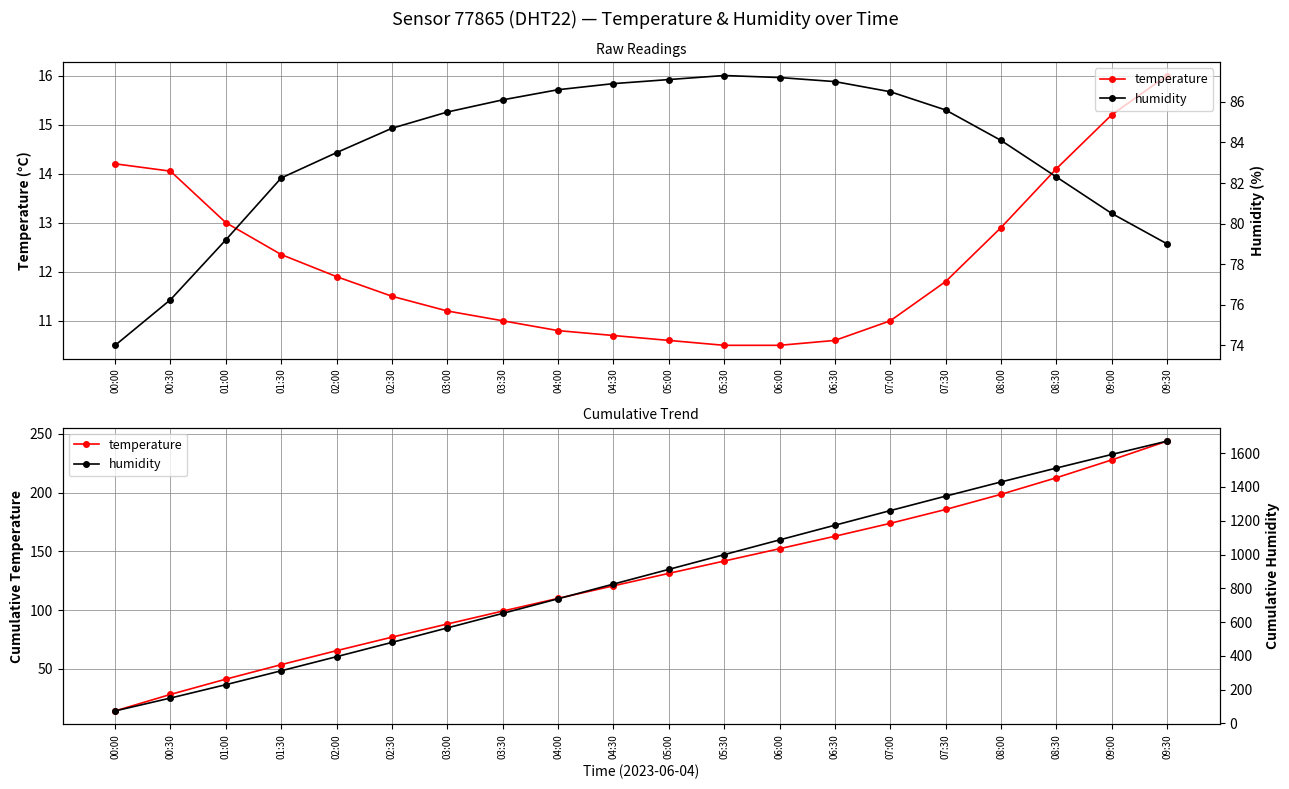

The value of temperature at 00:30 is 28.2. True or false?

True